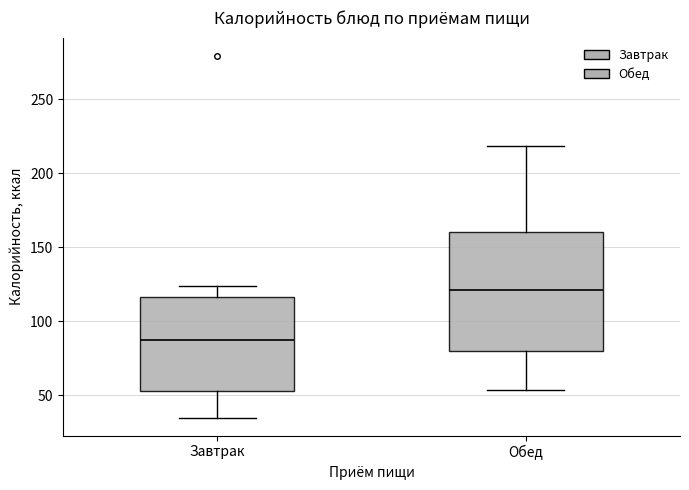

Reading left to right, read every box against the y-axis: the position of its median line, the range the box covers, and the ends of its whiskers. The values are not printed on the chart, so give them approximately, as read against the axis.

Завтрак: median 90, box 55 to 115, whiskers 35 to 125
Обед: median 120, box 80 to 160, whiskers 55 to 220